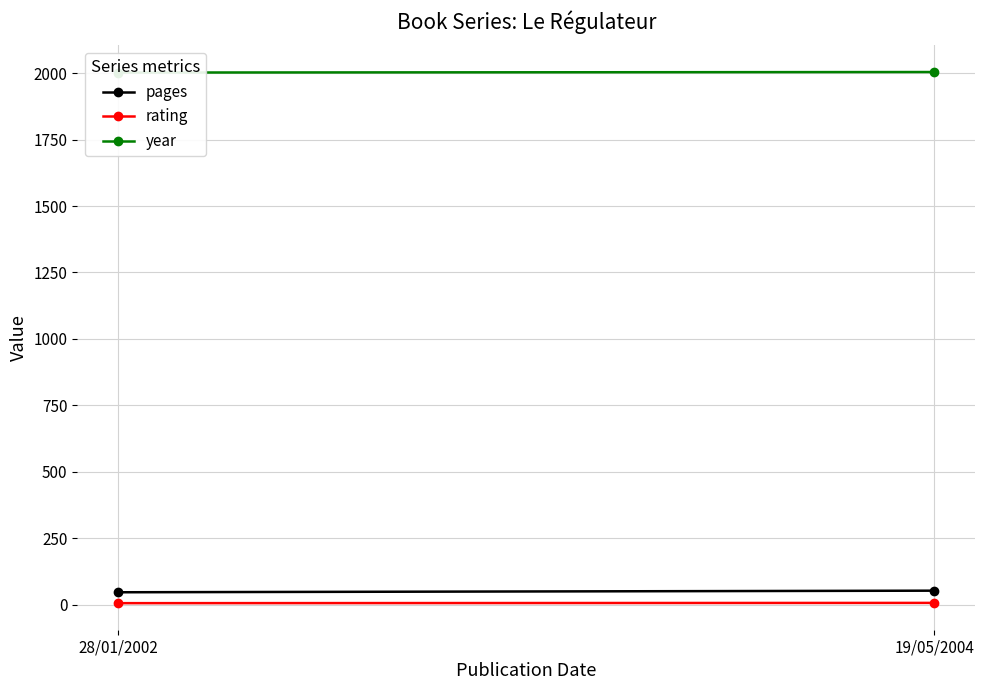

What is the difference between the maximum and minimum values in the rating series?

1